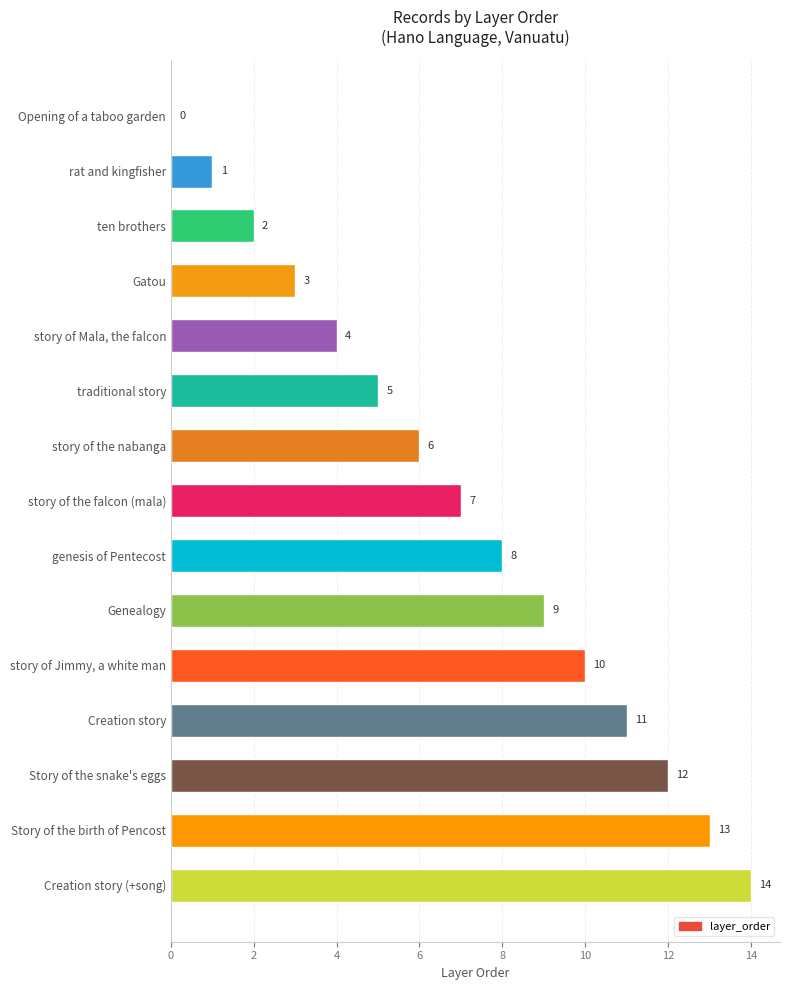

How many distinct data groups are displayed?

1